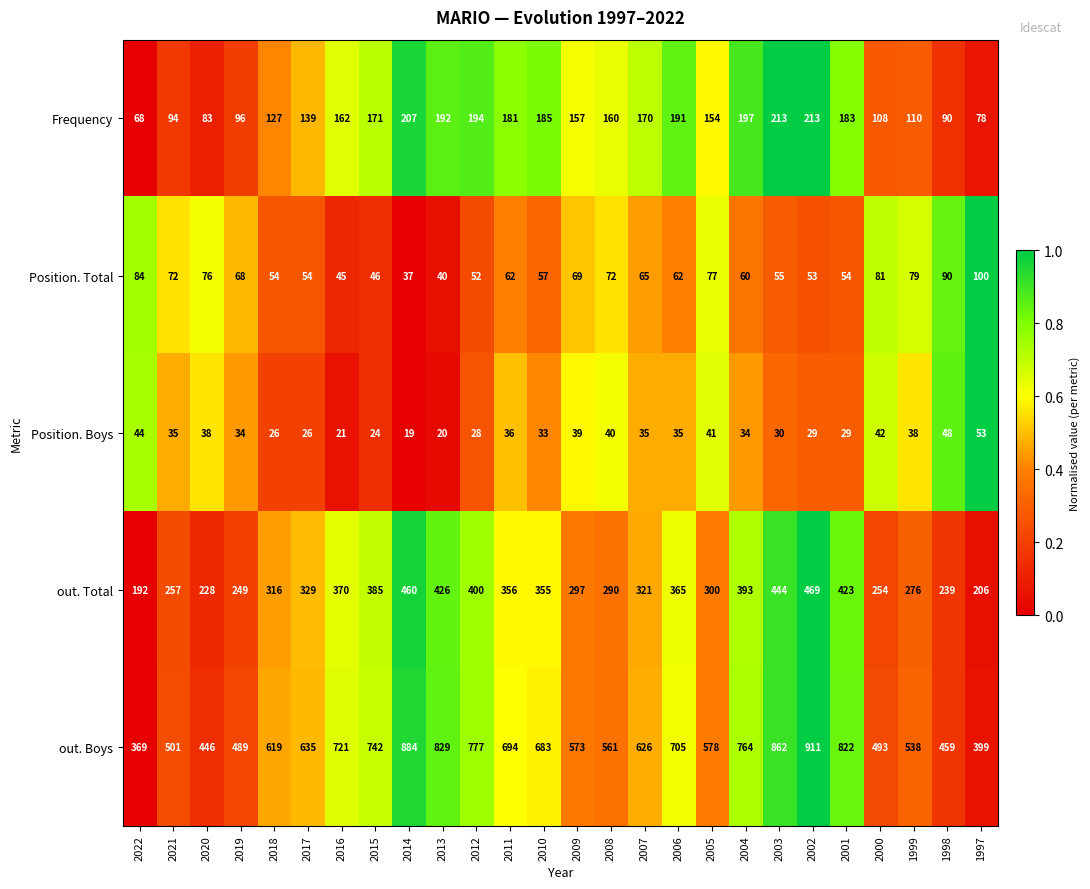

What is the total value across all series at 1997?

836